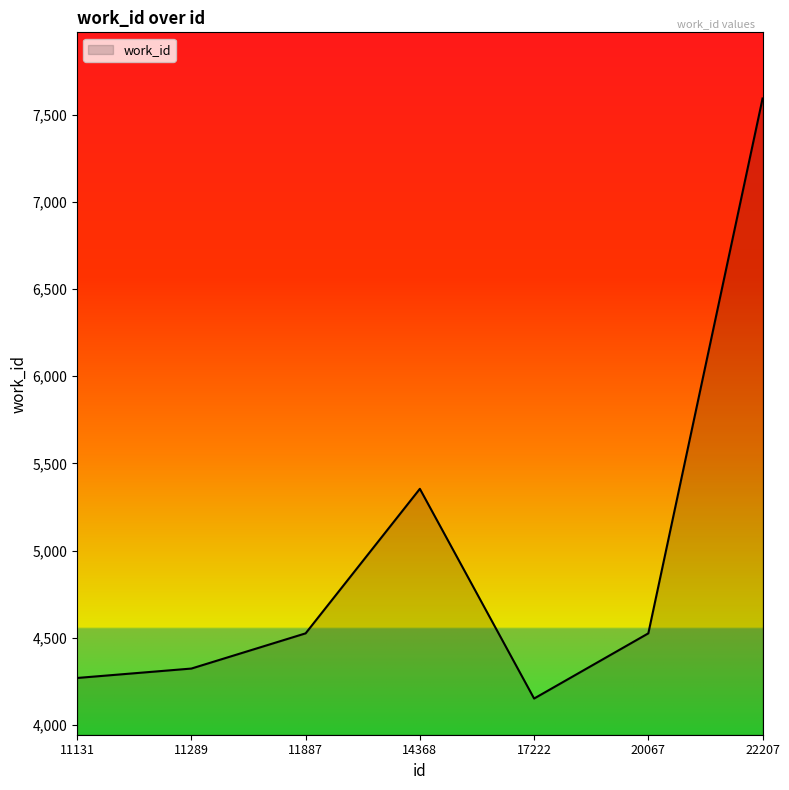

What is the difference between the maximum and minimum values?

3442